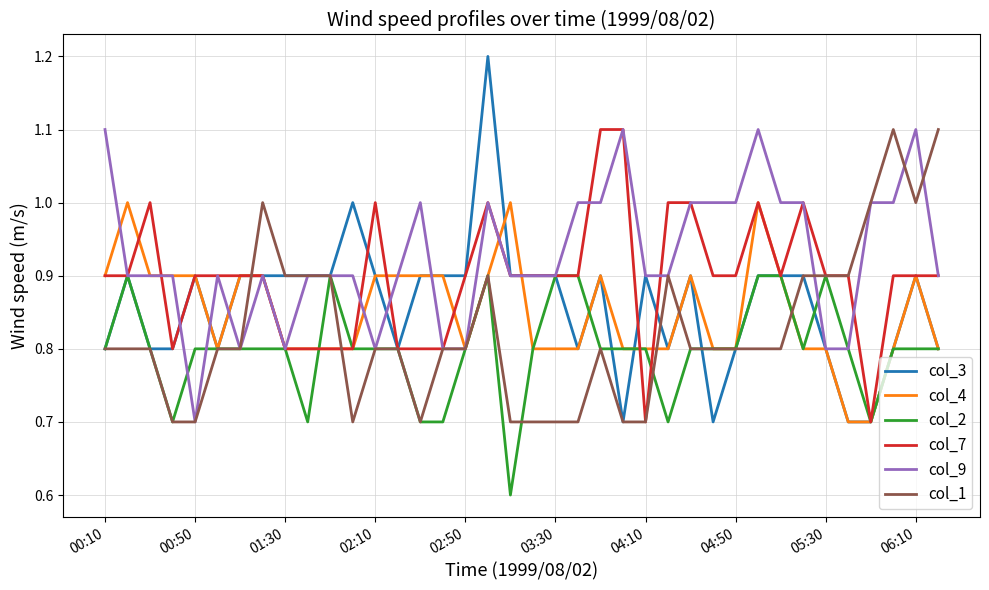

Count the col_4 values in the range 0 to 1.

38